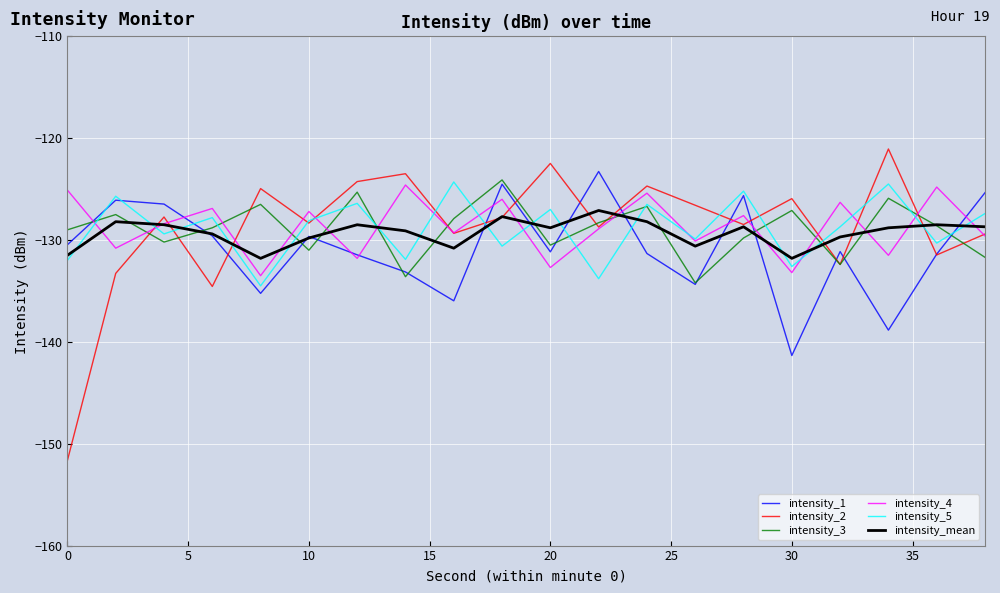

What is the maximum value for intensity_5?

-124.3